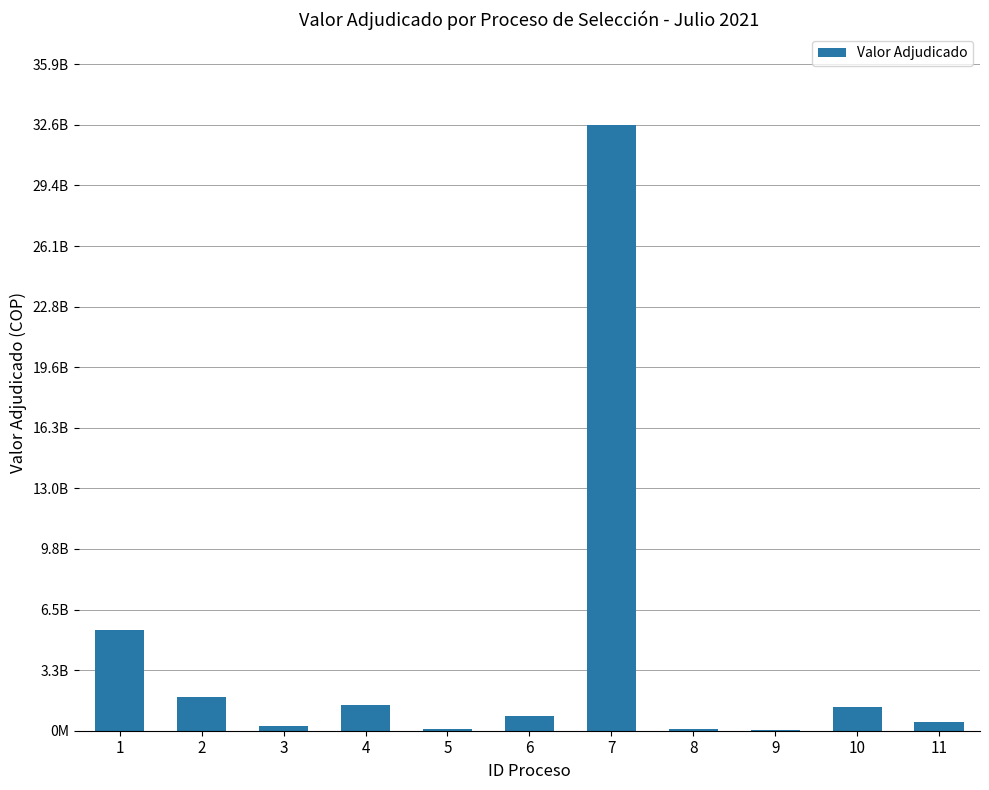

List the labels in order of value, largest first.

7, 1, 2, 4, 10, 6, 11, 3, 5, 8, 9